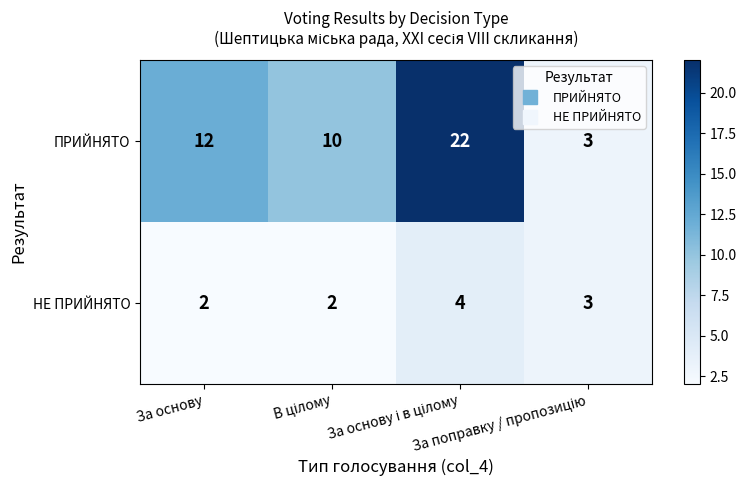

What is the sum of all НЕ ПРИЙНЯТО values?

11